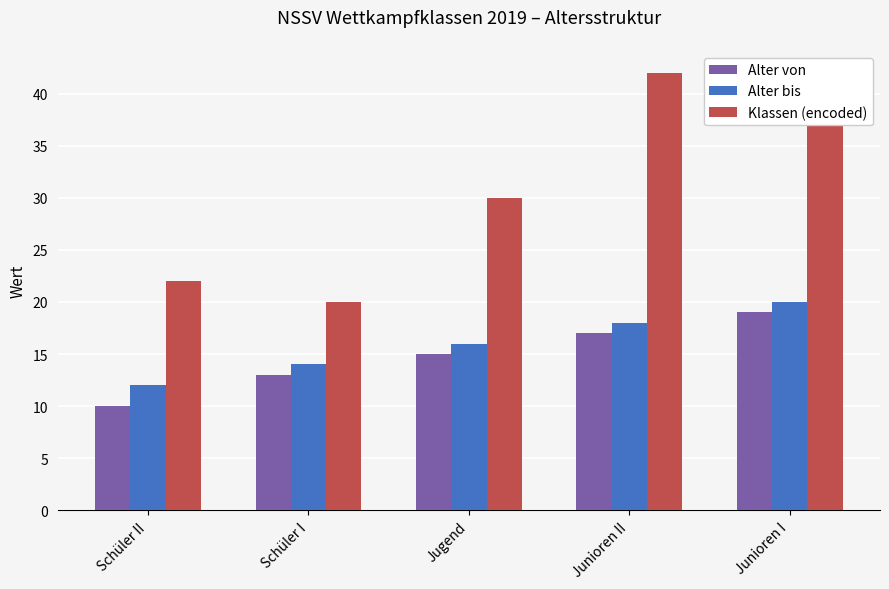

What is the label of the 2nd bar from the left?

Schüler I